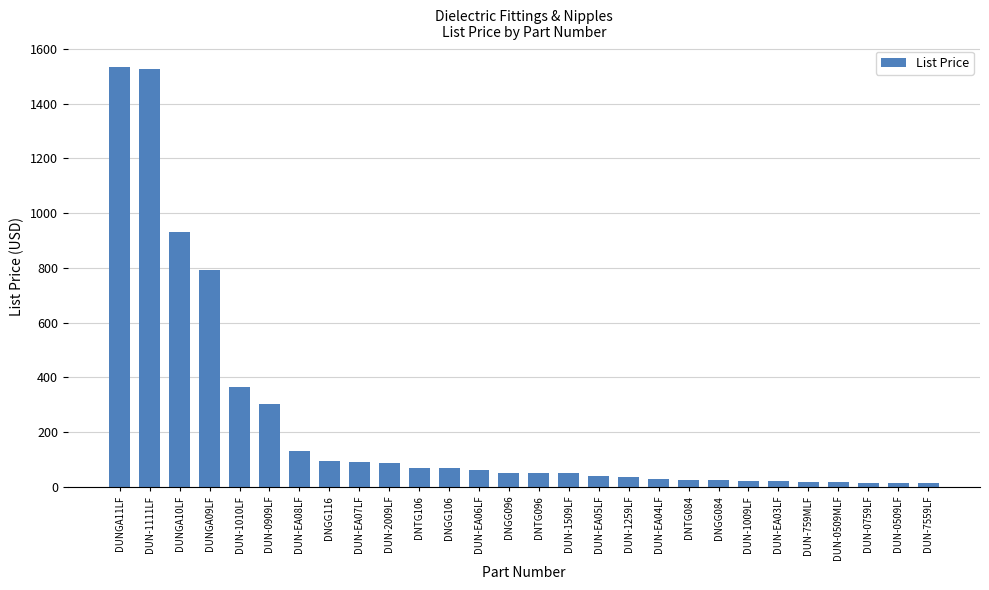

How many bars are there in total?

28